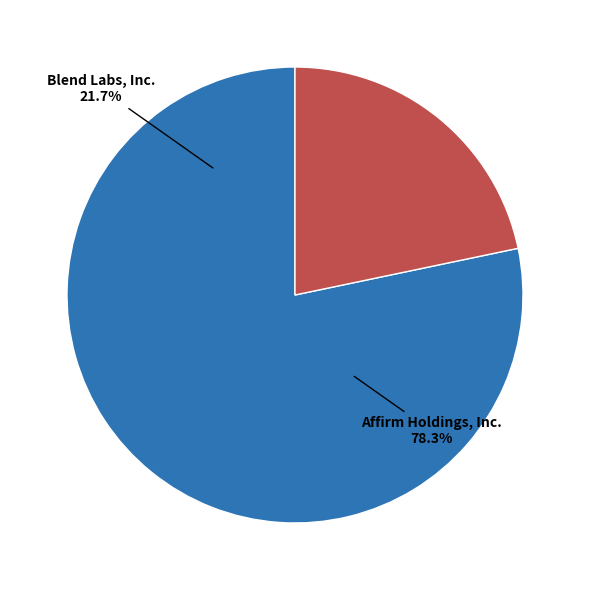

What percentage is NOT represented by Blend Labs, Inc.?

78.3%